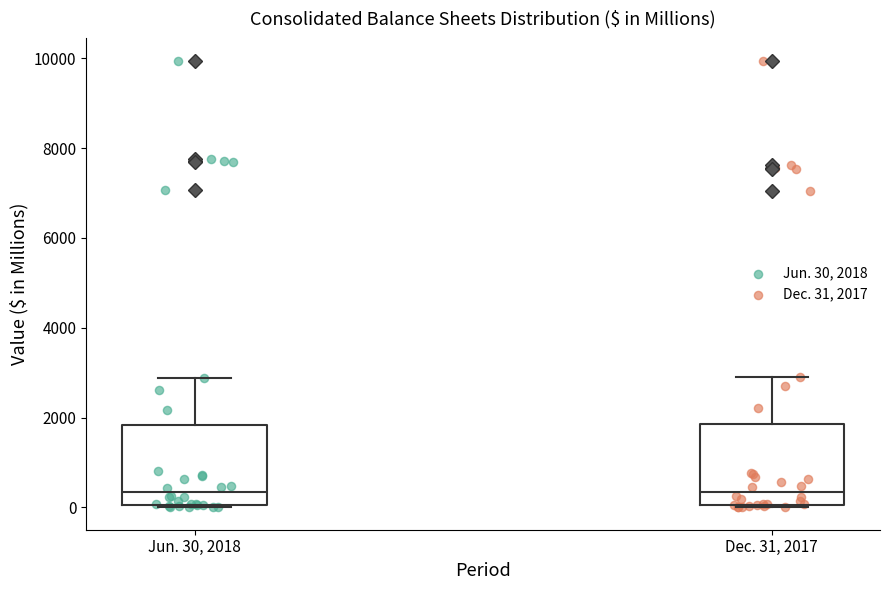

Where does the median line of the box for Jun. 30, 2018 sit on the y-axis? The values are not printed on the chart, so give them approximately, as read against the axis.

400